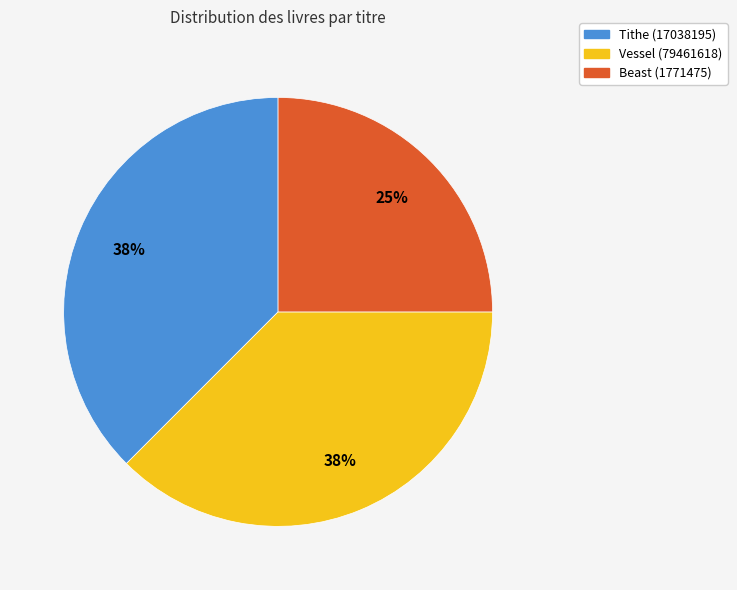

Count the number of slices in the pie.

3